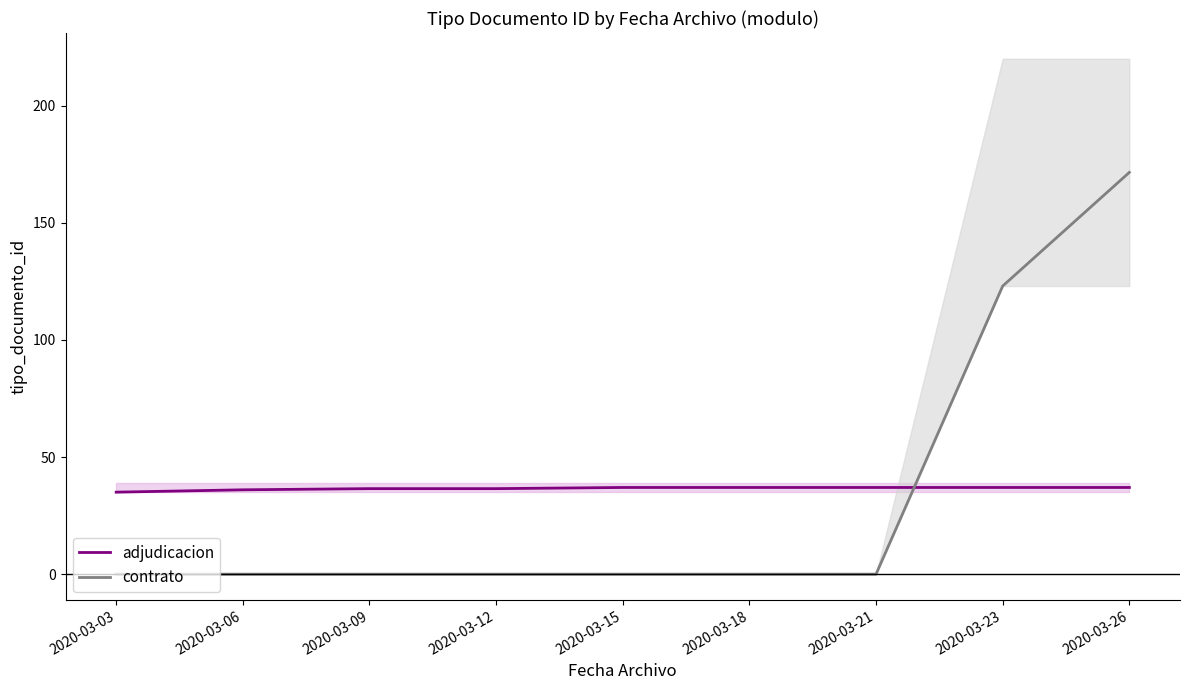

Which has a higher value, 2020-03-18 or 2020-03-09?

2020-03-18